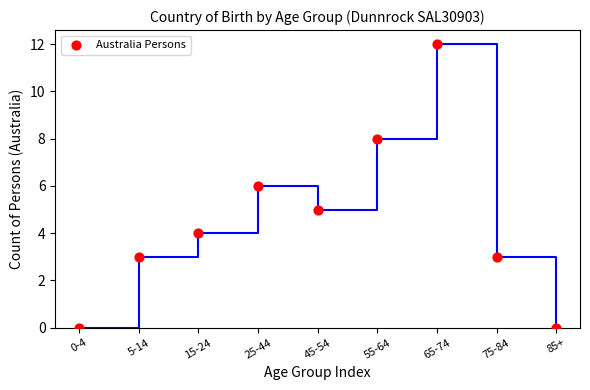

What is the average Y value?

5